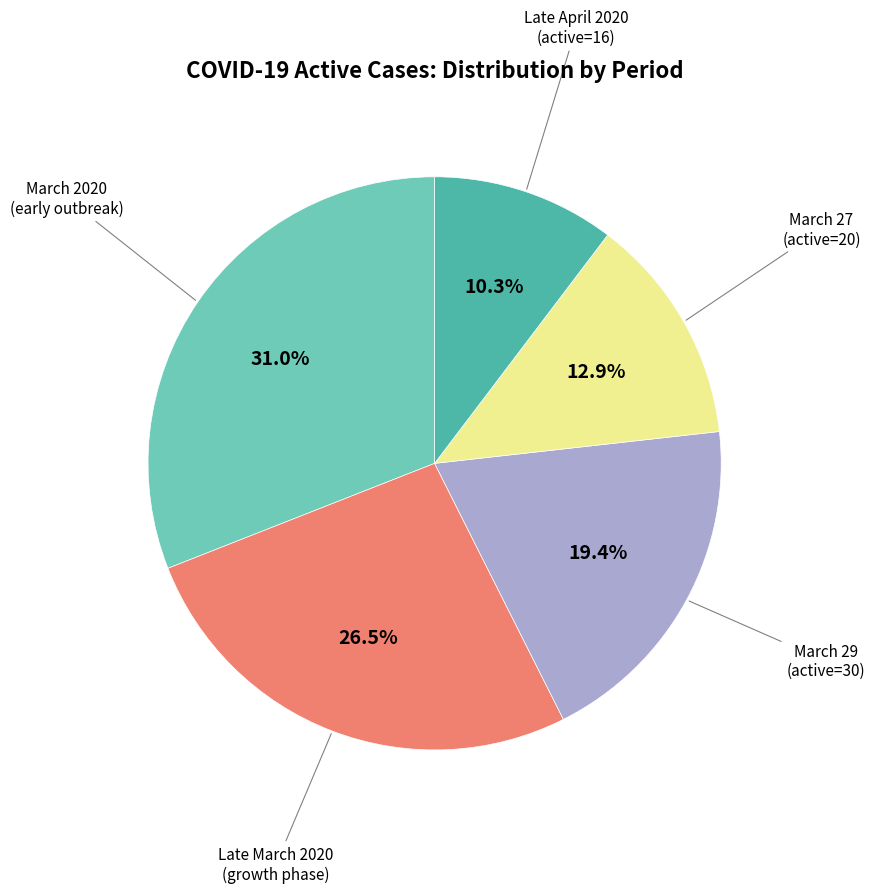

Is there a majority slice in this chart?

No